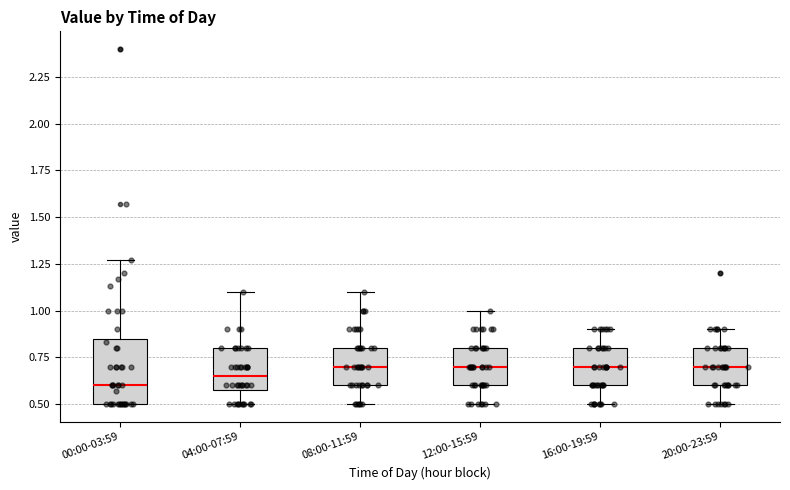

Which box is the tallest, from its lower edge to its upper edge?

00:00-03:59